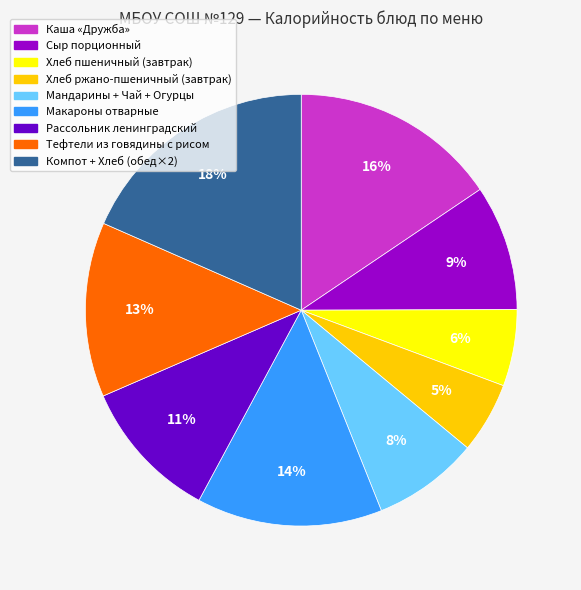

Count the number of slices in the pie.

9